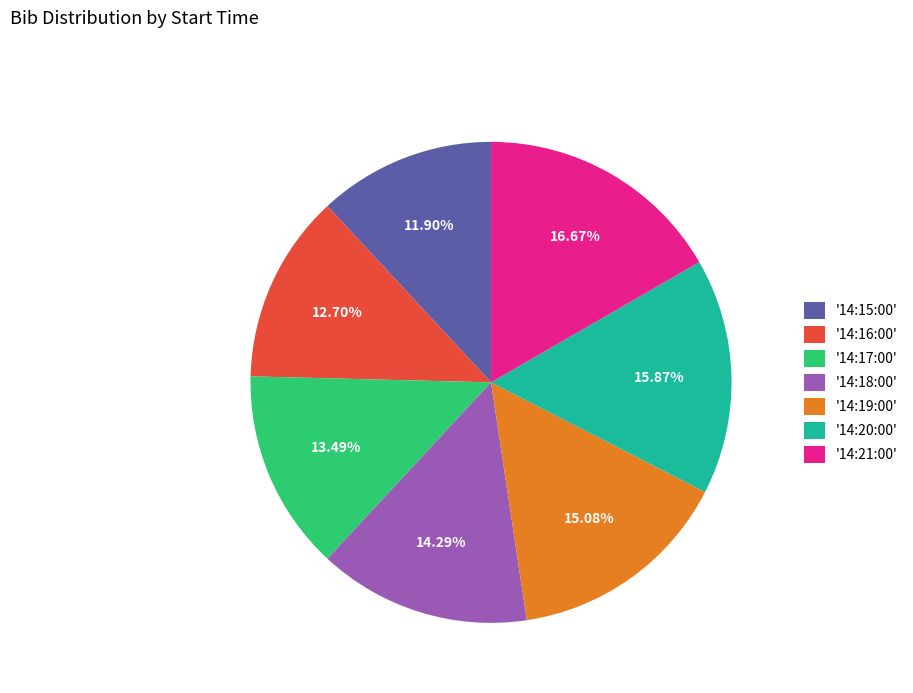

Is there any slice that represents more than half of the pie?

No